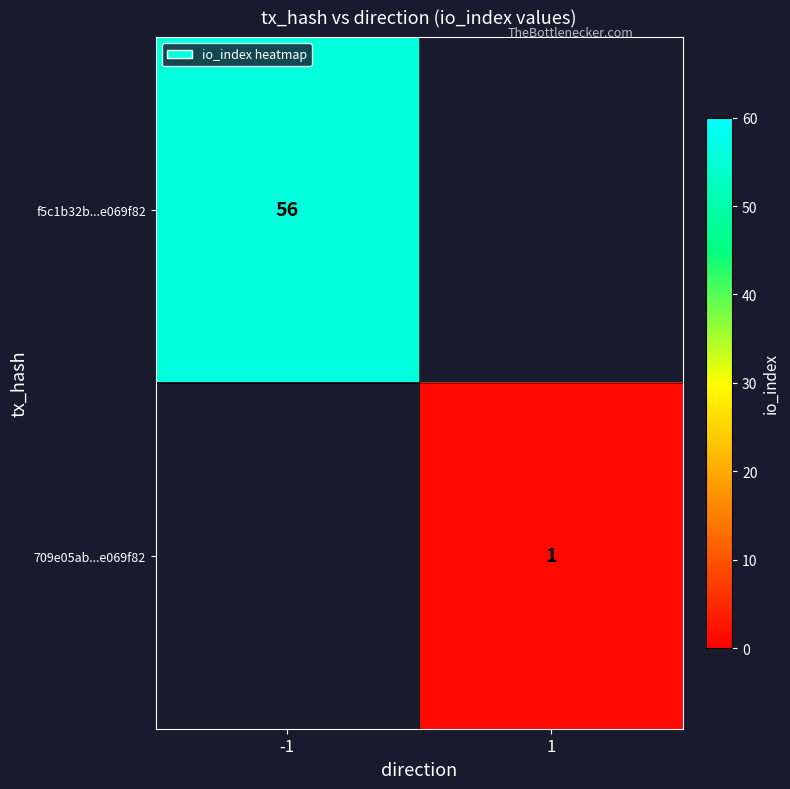

True or false: f5c1b32b...e069f82 has a value of 30 at -1.

False